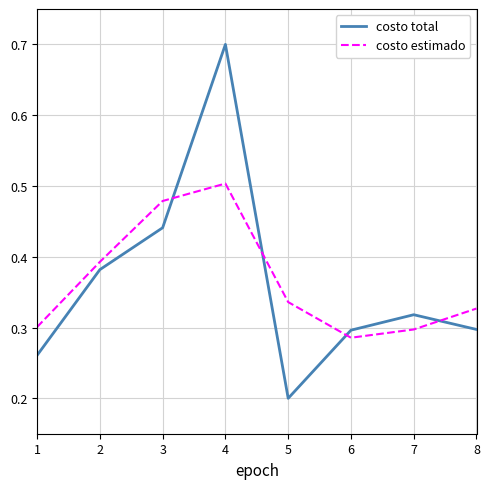

Which series has the largest range (max minus min)?

costo total